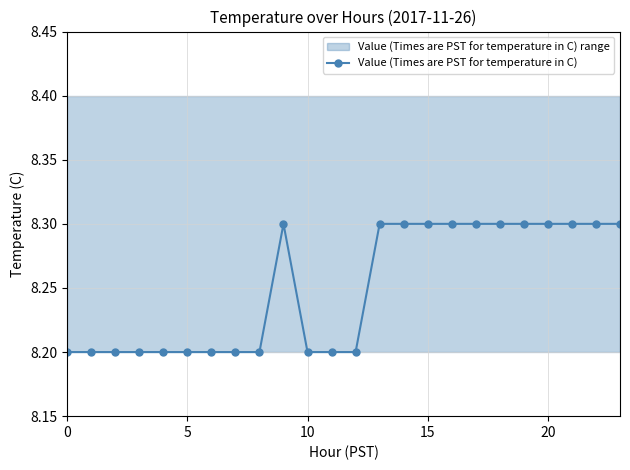

How many Value (Times are PST for temperature in C) values are between 8 and 9?

24